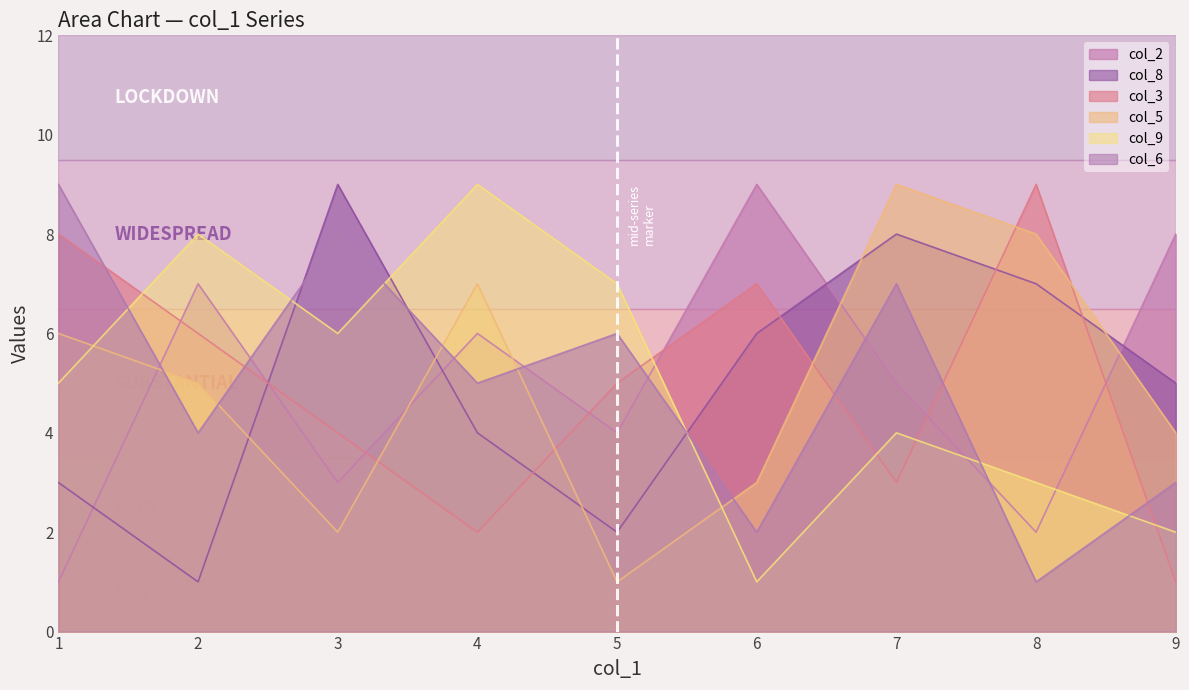

Reading left to right, transcribe all the data shown in this chart.

col_2: 1=1	2=7	3=3	4=6	5=4	6=9	7=5	8=2	9=8
col_8: 1=3	2=1	3=9	4=4	5=2	6=6	7=8	8=7	9=5
col_3: 1=8	2=6	3=4	4=2	5=5	6=7	7=3	8=9	9=1
col_5: 1=6	2=5	3=2	4=7	5=1	6=3	7=9	8=8	9=4
col_9: 1=5	2=8	3=6	4=9	5=7	6=1	7=4	8=3	9=2
col_6: 1=9	2=4	3=8	4=5	5=6	6=2	7=7	8=1	9=3